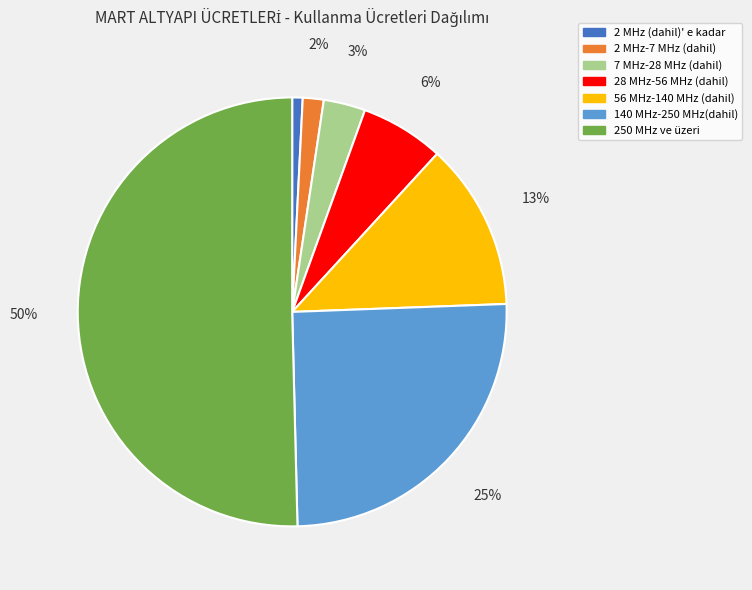

What percentage is the 28 MHz-56 MHz (dahil) slice, to the nearest percent?

6%